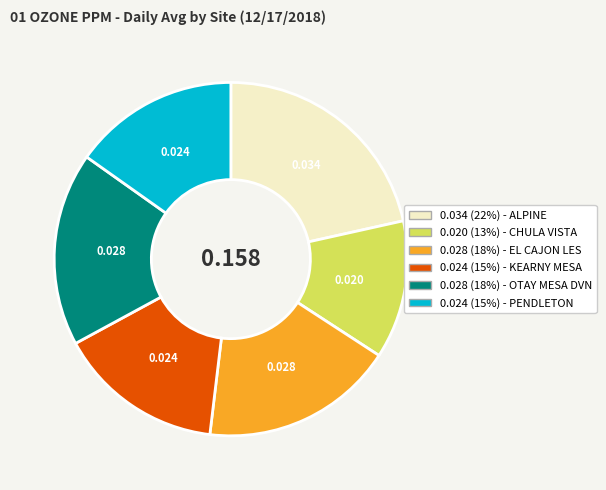

How many segments does this pie chart have?

6